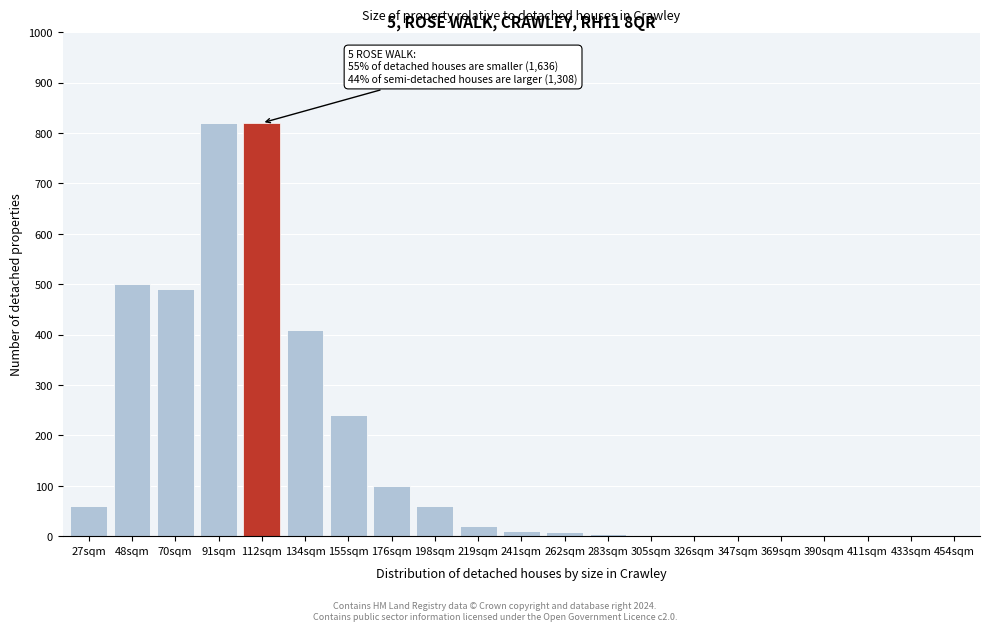

What is the greatest value displayed?

820